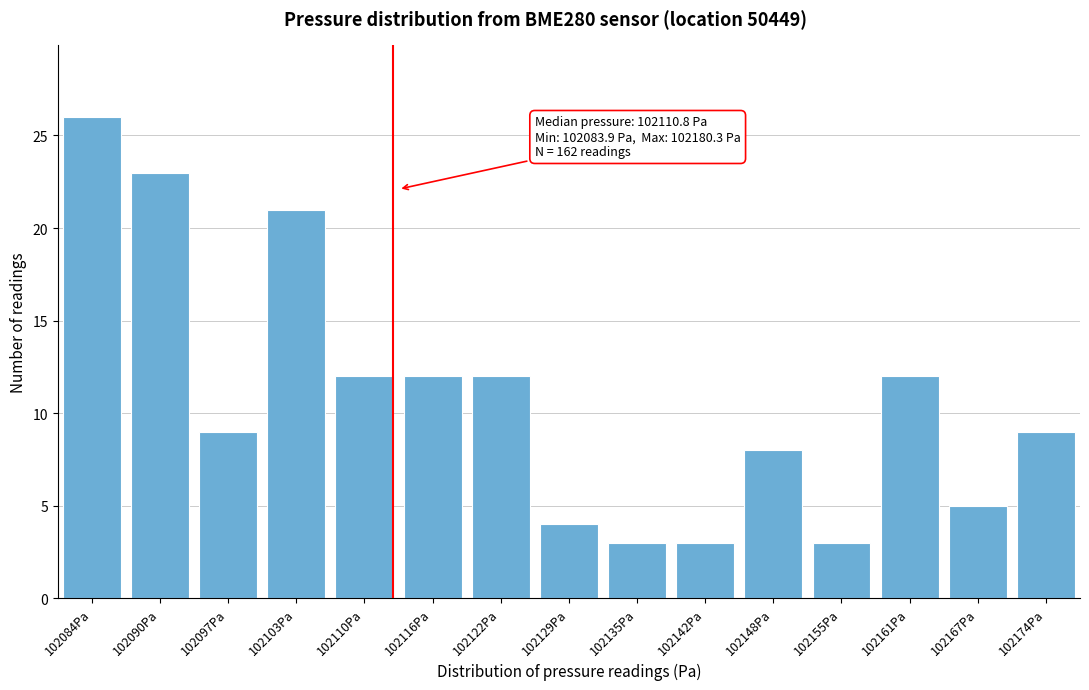

Reading left to right, transcribe all the data shown in this chart.

26	23	9	21	12	12	12	4	3	3	8	3	12	5	9